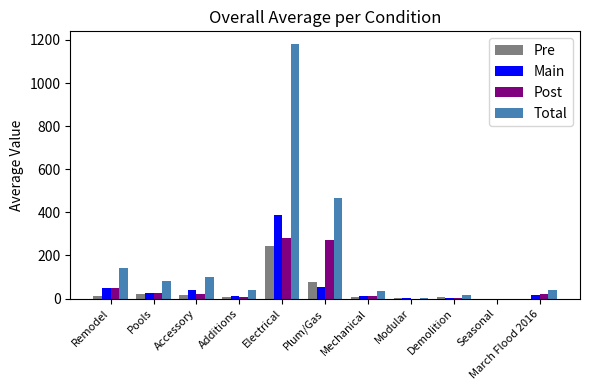

Is the value of Post at Remodel greater than the value of Pre at Seasonal?

Yes